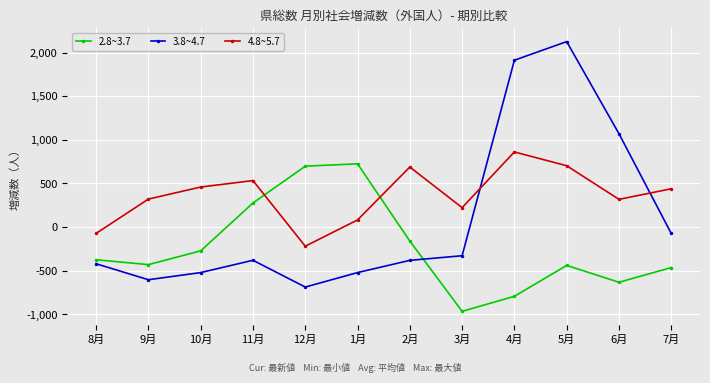

Between 3月 and 4月, which series saw the biggest shift?

3.8~4.7